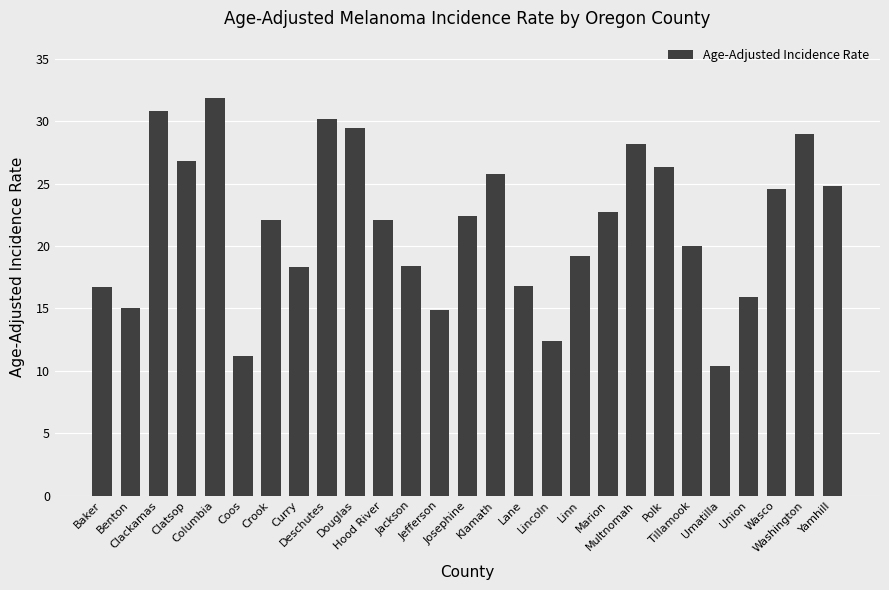

Where does the data first go above 22?

Clackamas